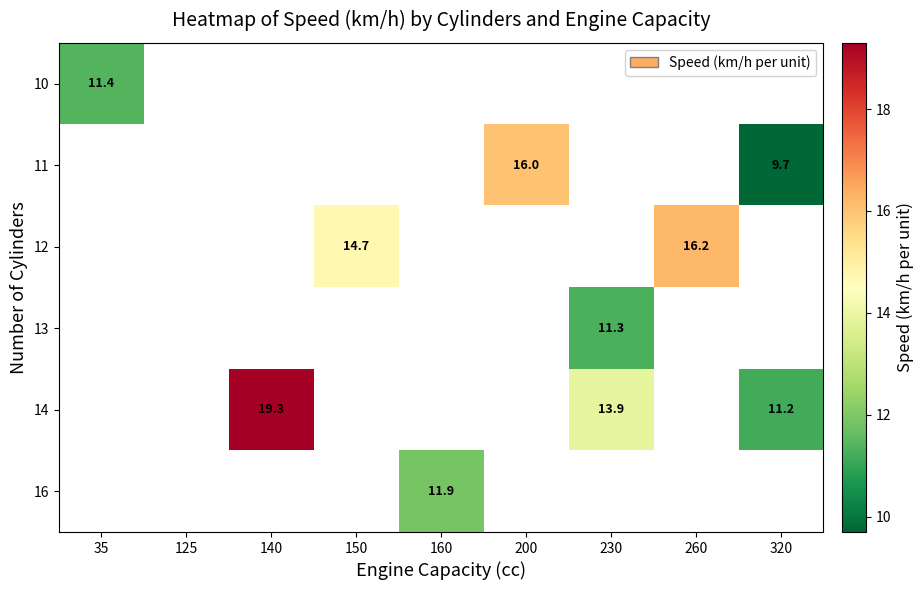

Count the number of data series in this chart.

6